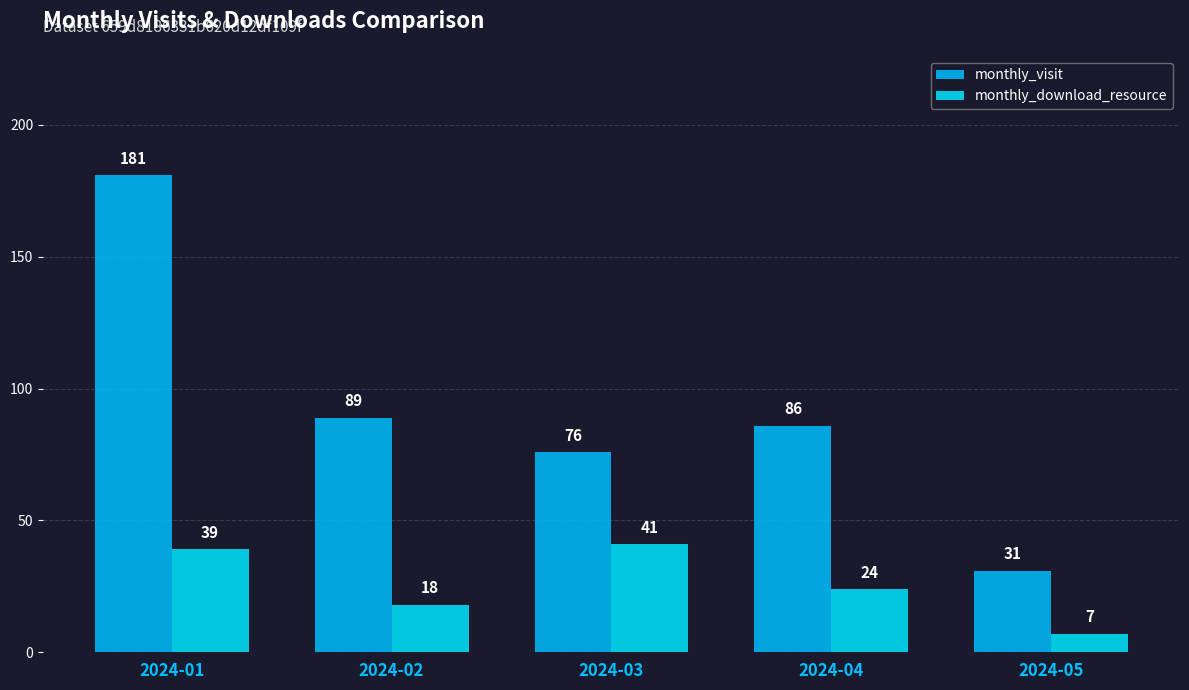

What is the value of the monthly_visit bar at the 5th from the left?

31